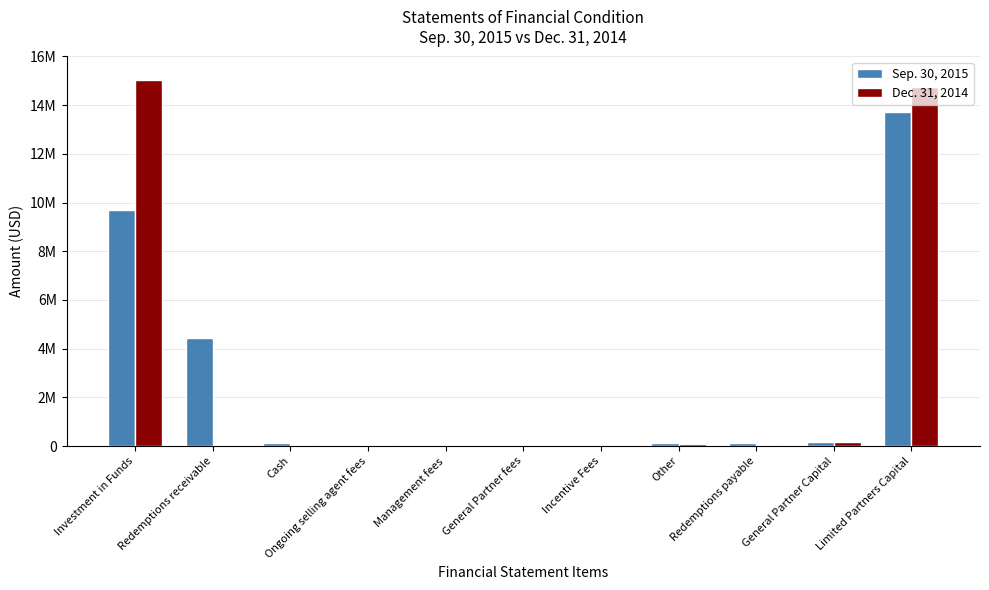

What are all the series names shown in the legend?

Sep. 30, 2015, Dec. 31, 2014